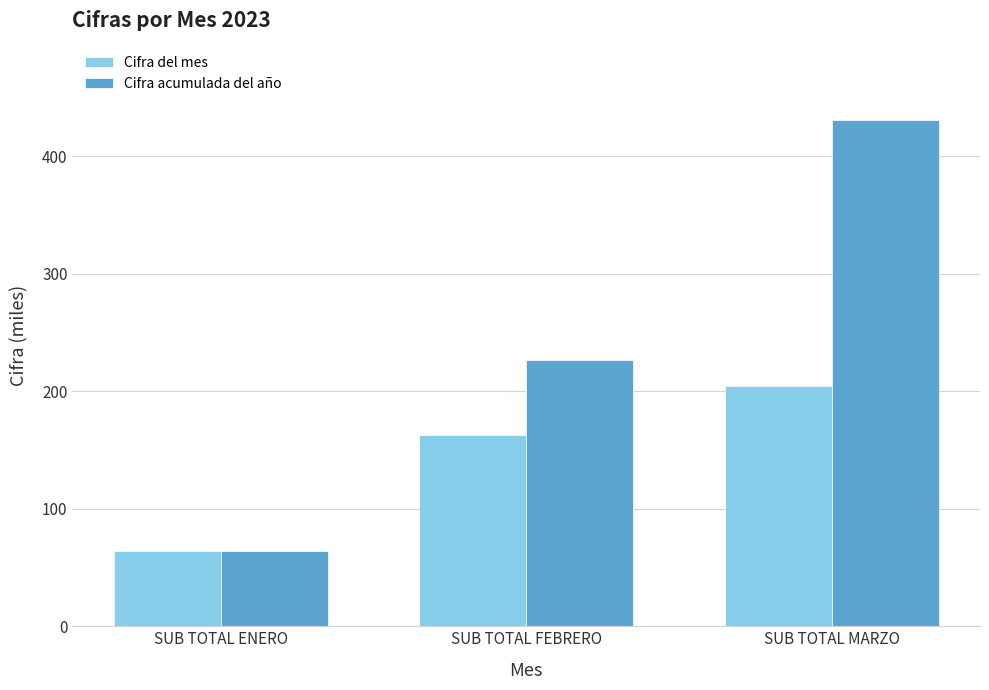

The value of Cifra del mes at SUB TOTAL FEBRERO is 162.7. True or false?

True